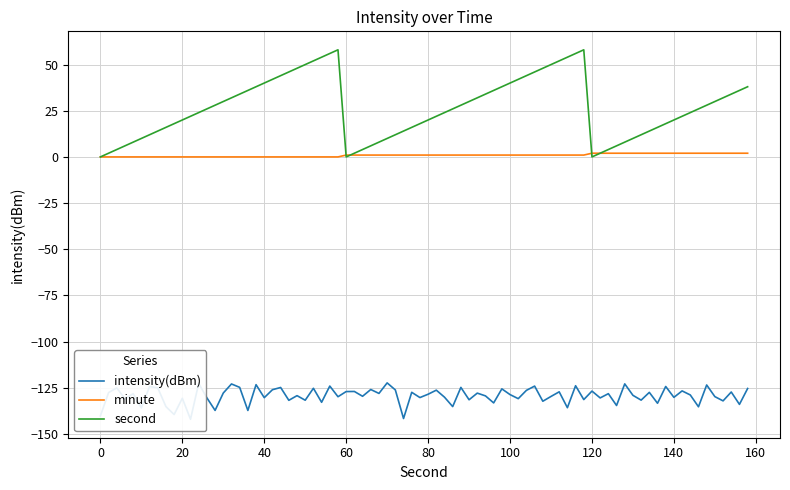

Where is intensity(dBm) nearest to the value -132?

6